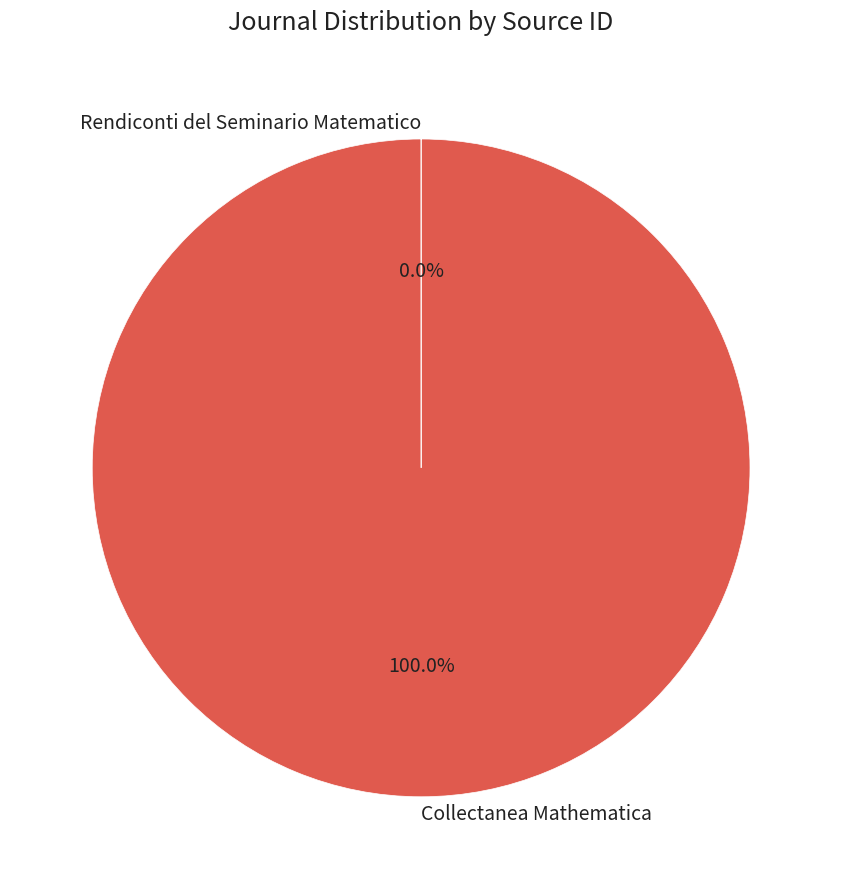

To the nearest percent, what is the difference between the largest and smallest slice percentages?

100%